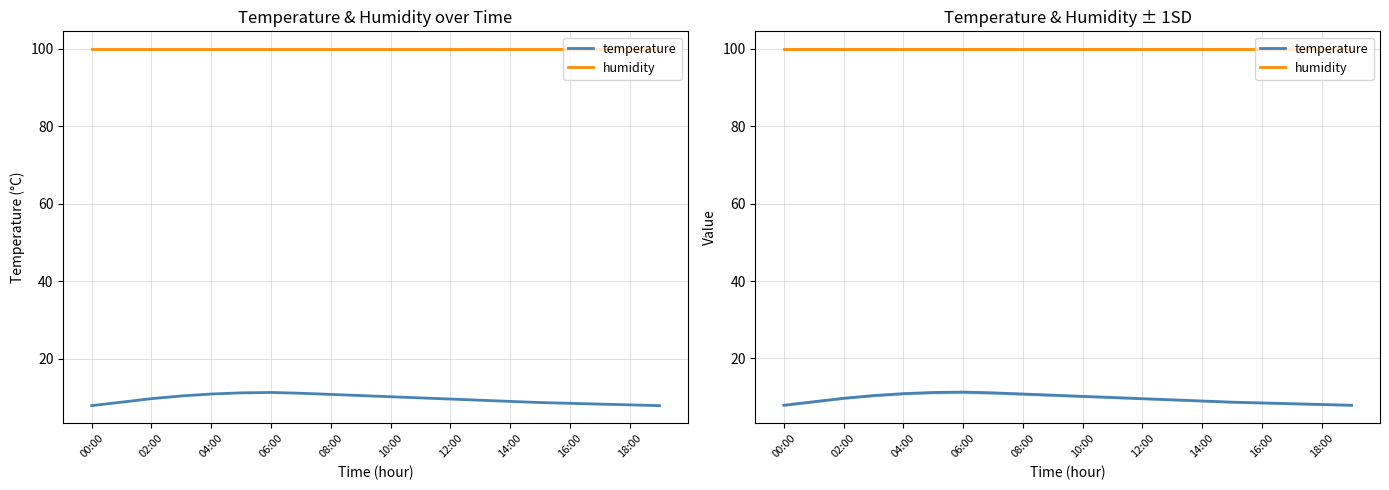

Is this an area chart (filled region under the line)?

No